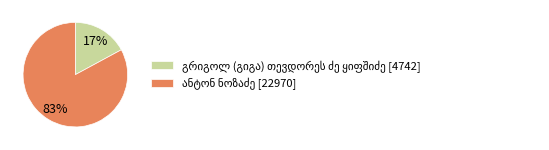

To the nearest percent, what is the difference between the largest and smallest slice percentages?

66%